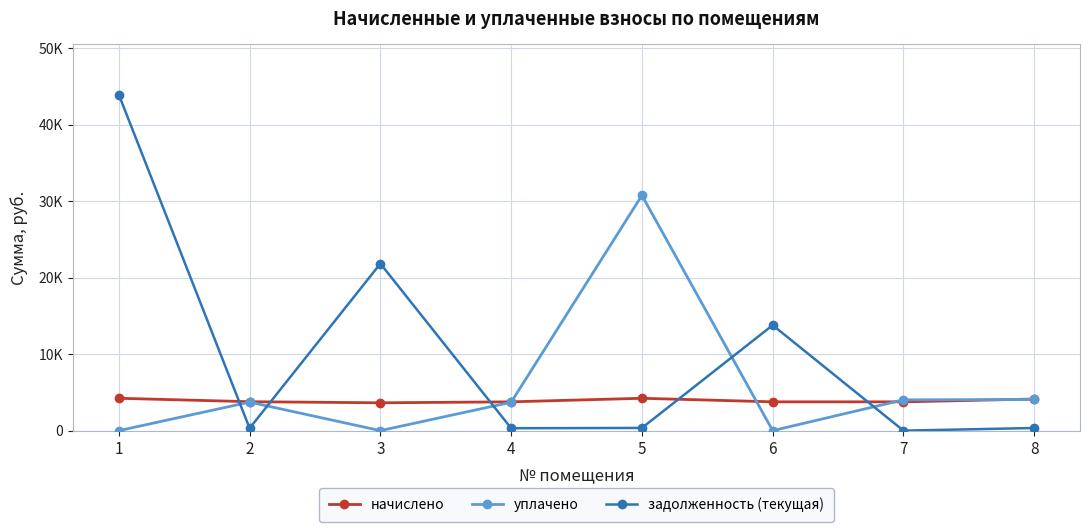

The value of задолженность (текущая) at 1 is 43924.6. True or false?

True